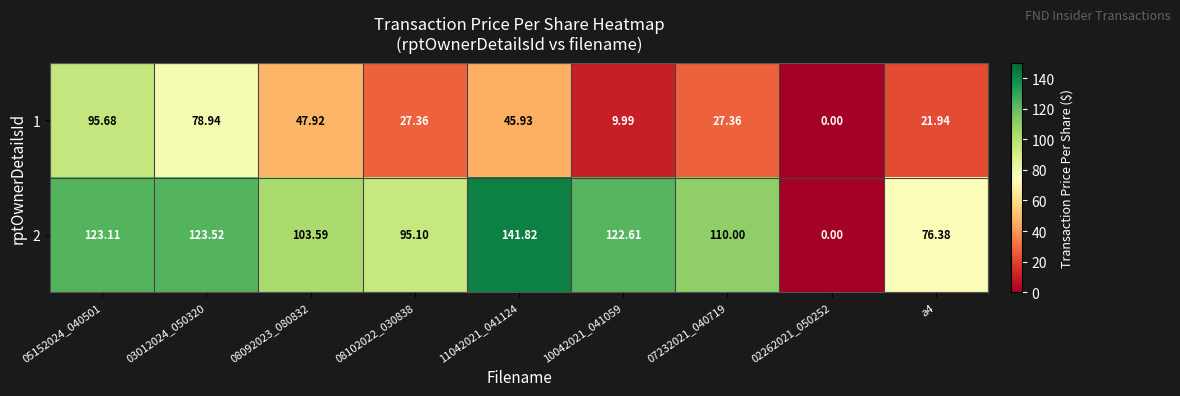

Reading left to right, transcribe all the data shown in this chart.

1: 05152024_040501=95.7	03012024_050320=78.9	08092023_080832=47.9	08102022_030838=27.4	11042021_041124=45.9	10042021_041059=10.0	07232021_040719=27.4	02262021_050252=0.0	a4=21.9
2: 05152024_040501=123.1	03012024_050320=123.5	08092023_080832=103.6	08102022_030838=95.1	11042021_041124=141.8	10042021_041059=122.6	07232021_040719=110.0	02262021_050252=0.0	a4=76.4